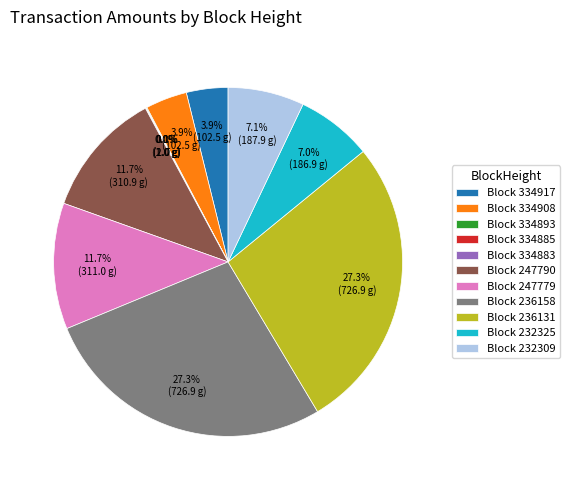

What percentage is NOT represented by Block 247779?

88.3%